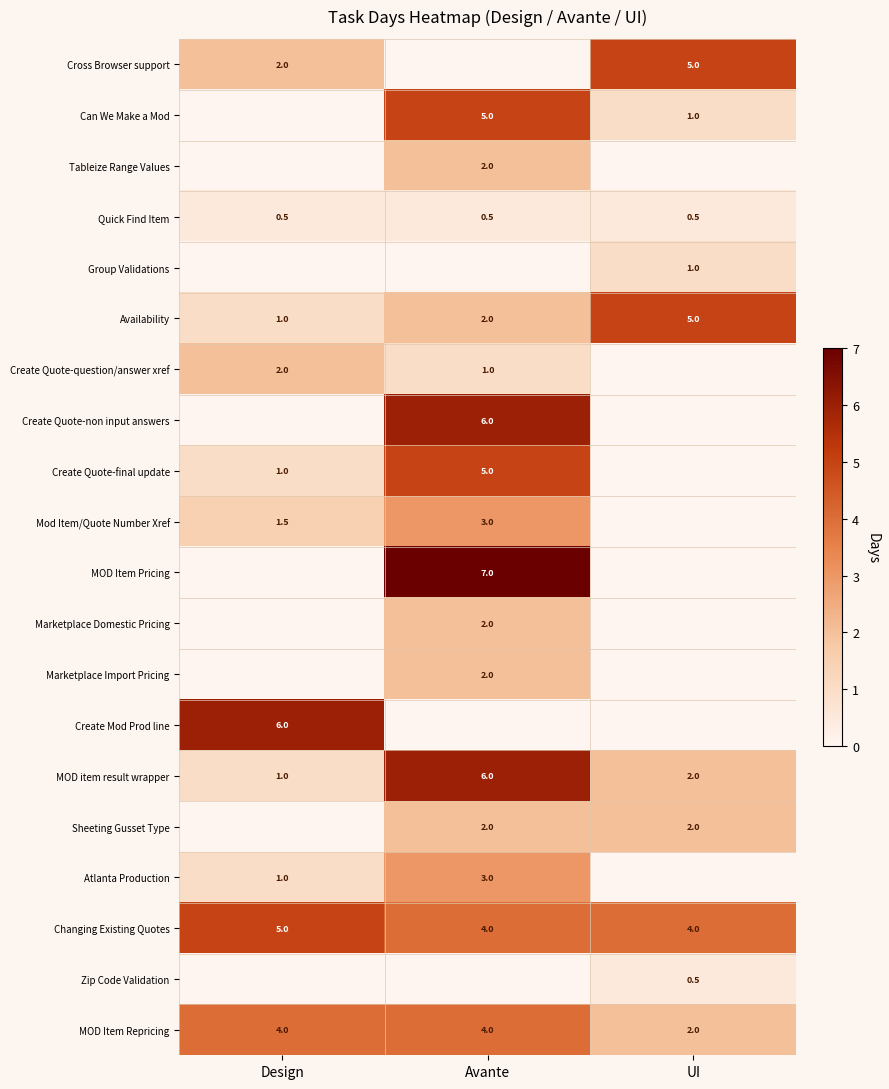

What is the average value of the Quick Find Item series?

0.5